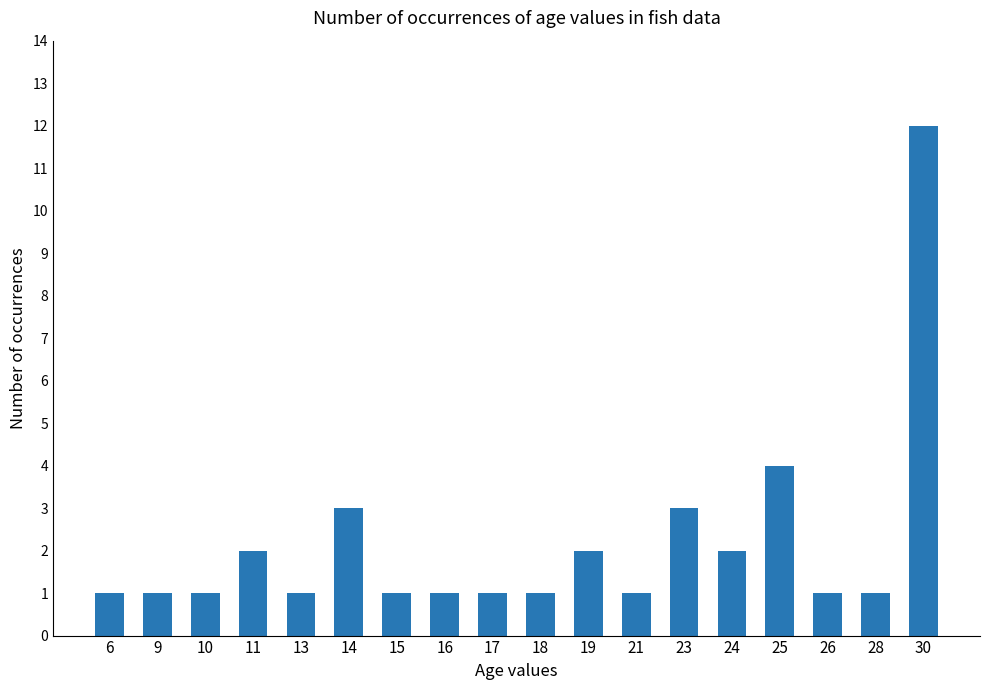

Reading left to right, list all the values displayed in this chart.

6=1	9=1	10=1	11=2	13=1	14=3	15=1	16=1	17=1	18=1	19=2	21=1	23=3	24=2	25=4	26=1	28=1	30=12